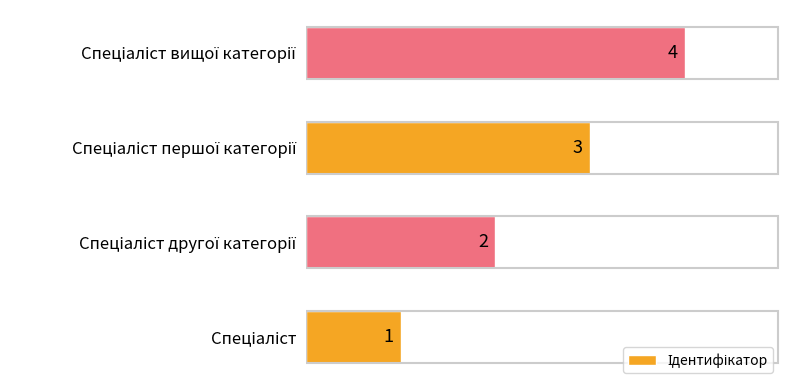

What is the greatest value displayed?

4